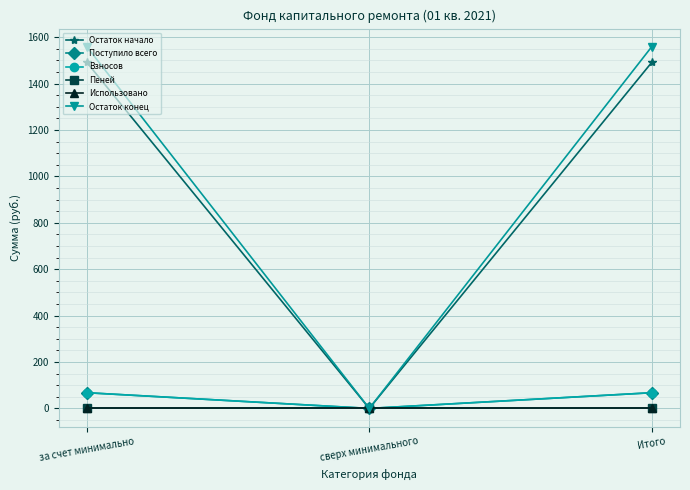

List the labels in order of Поступило всего value, smallest first.

сверх минимального, за счет минимально, Итого